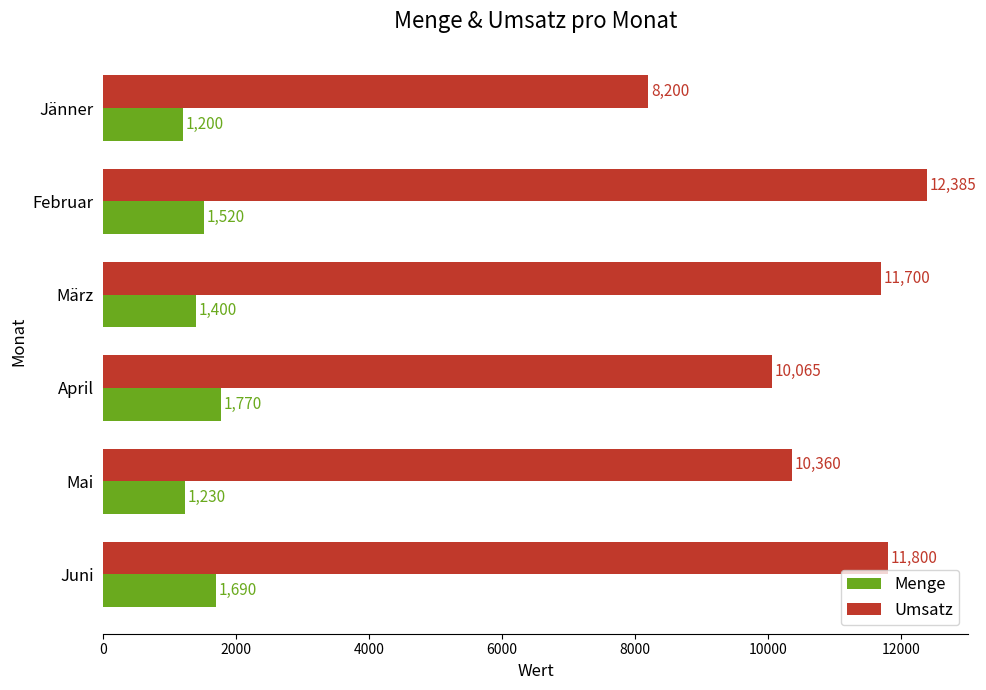

Between April and Juni, which series saw the biggest shift?

Umsatz